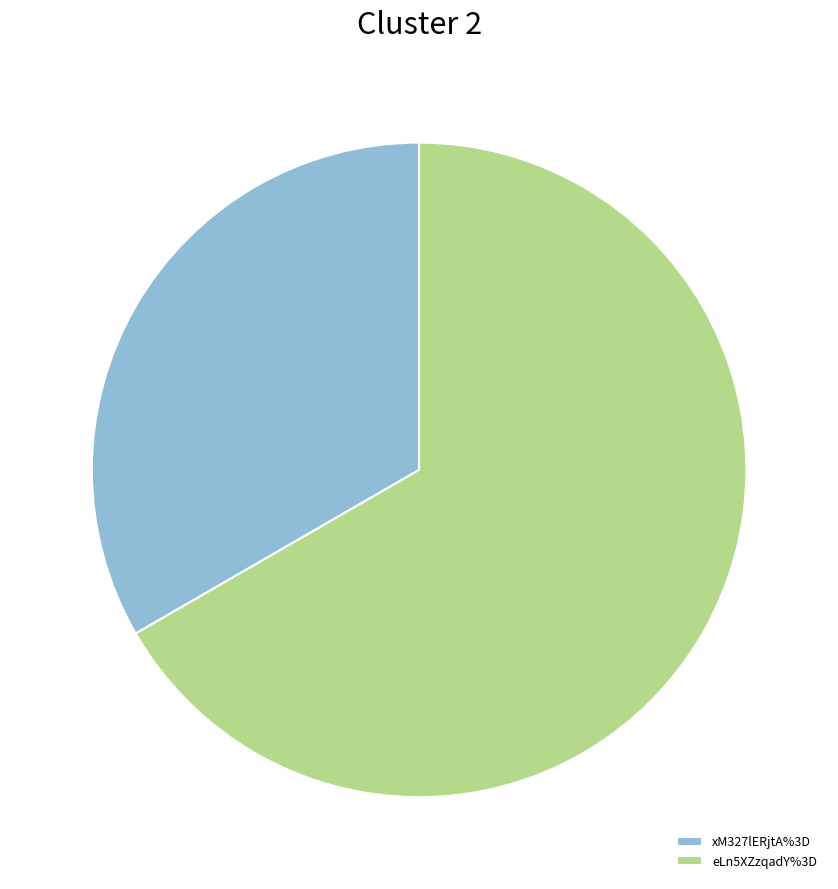

Rank the categories by value from highest to lowest.

eLn5XZzqadY%3D, xM327lERjtA%3D